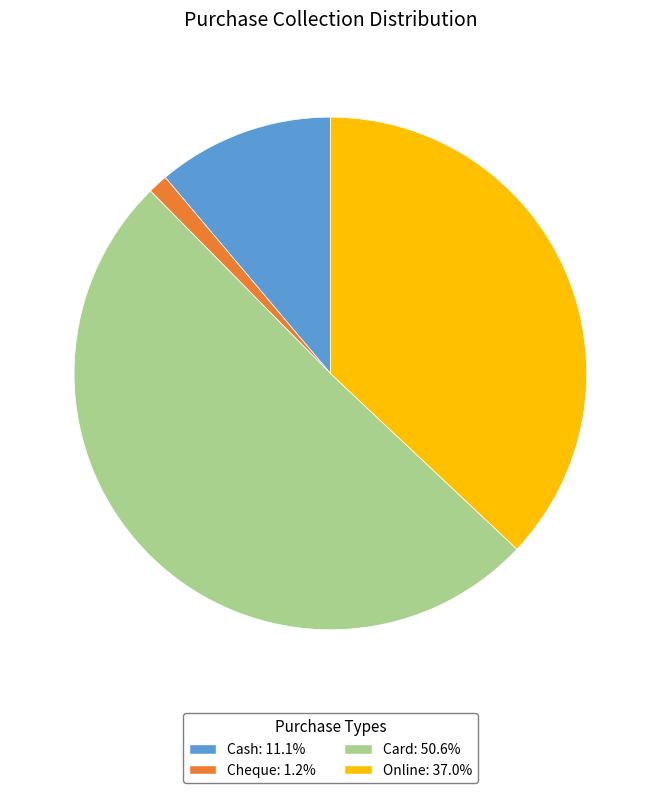

Approximately how many times larger is the value at Online: 37.0% compared to Cash: 11.1%?

3.3